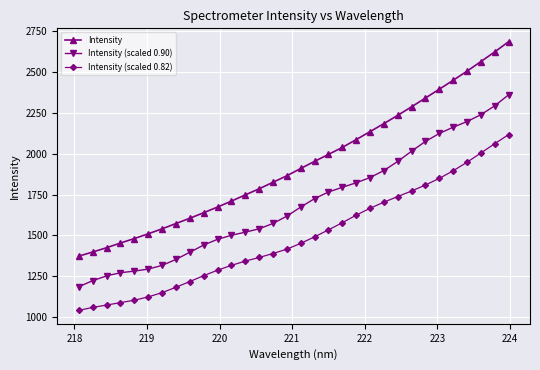

Does the chart have visible grid lines?

Yes